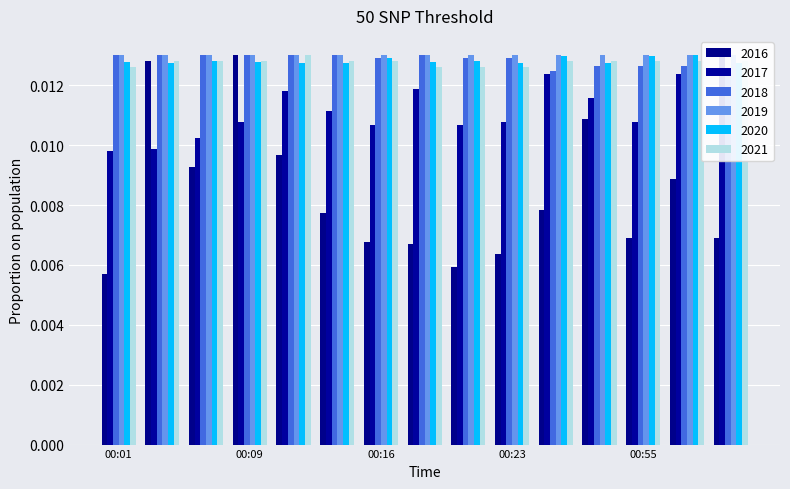

Is it true that Humidity equals 0.0 at 8?

False